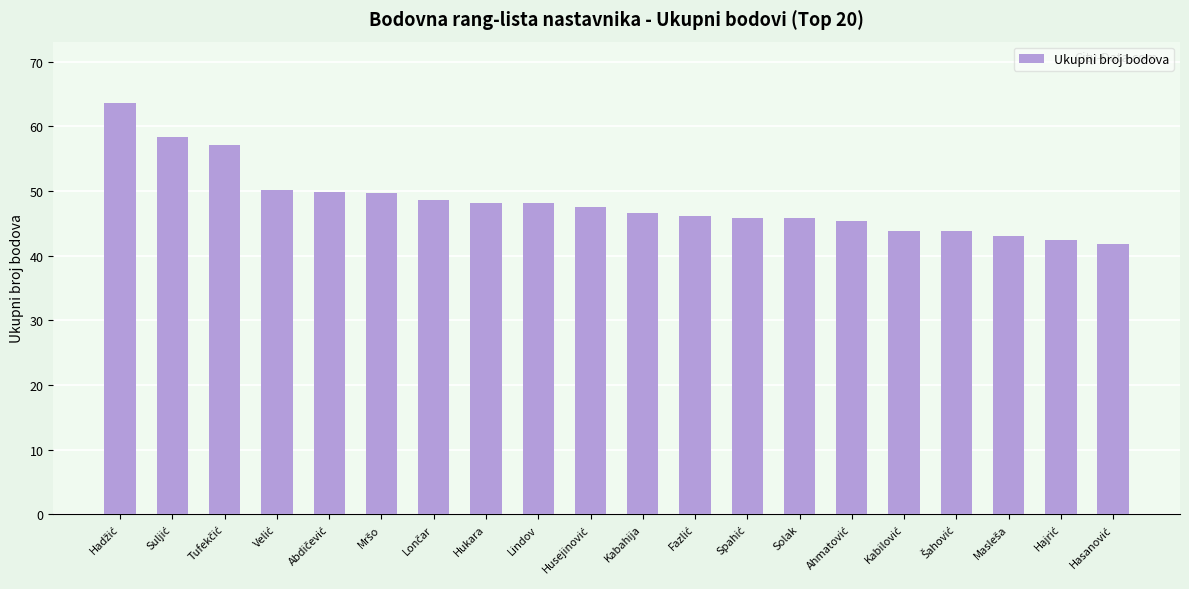

What is the difference between the second highest and second lowest values?

16.0